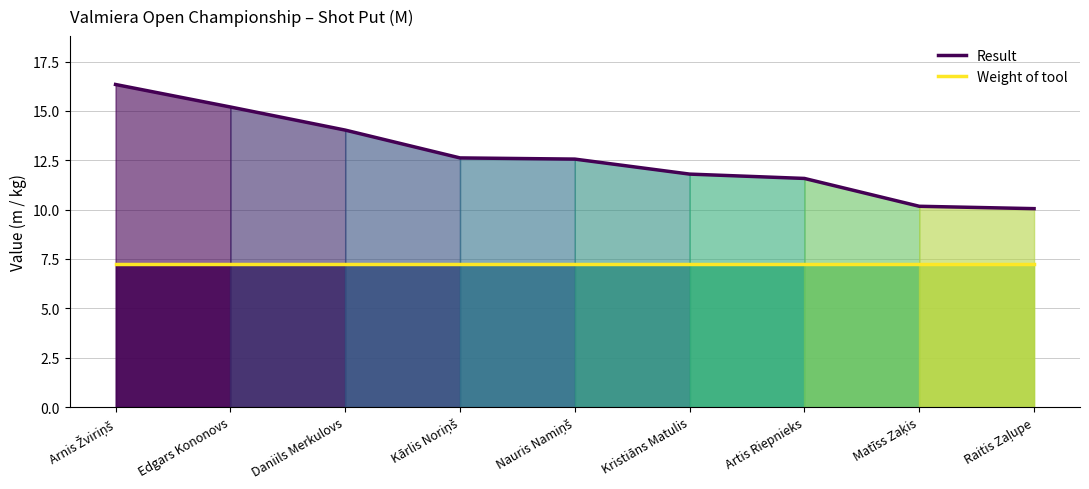

Which has a higher value, Daniils Merkulovs or Artis Riepnieks?

Daniils Merkulovs